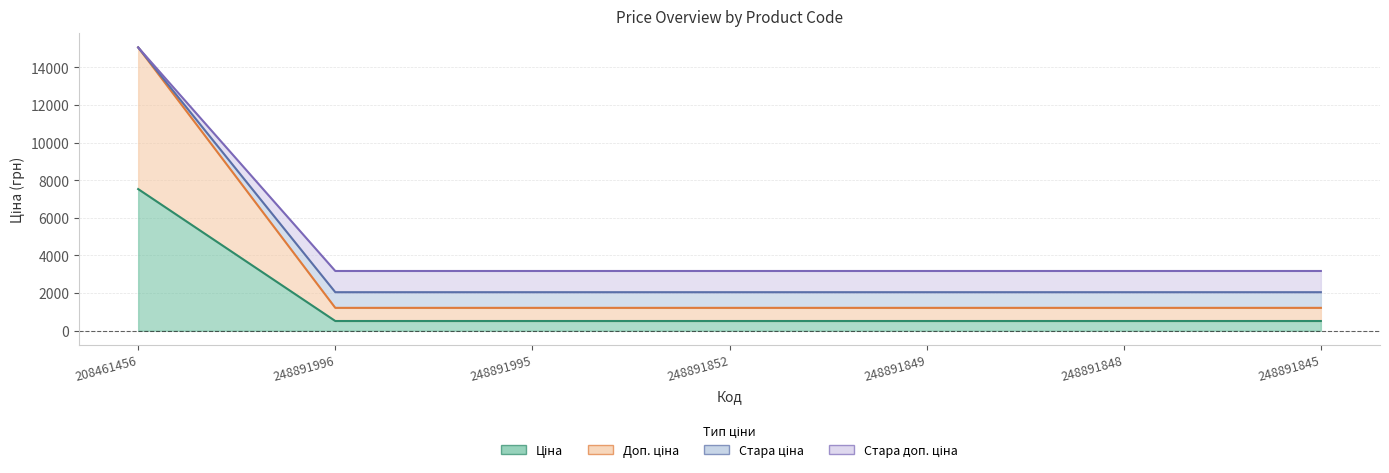

Which has a higher value, 248891995 or 248891852?

248891995